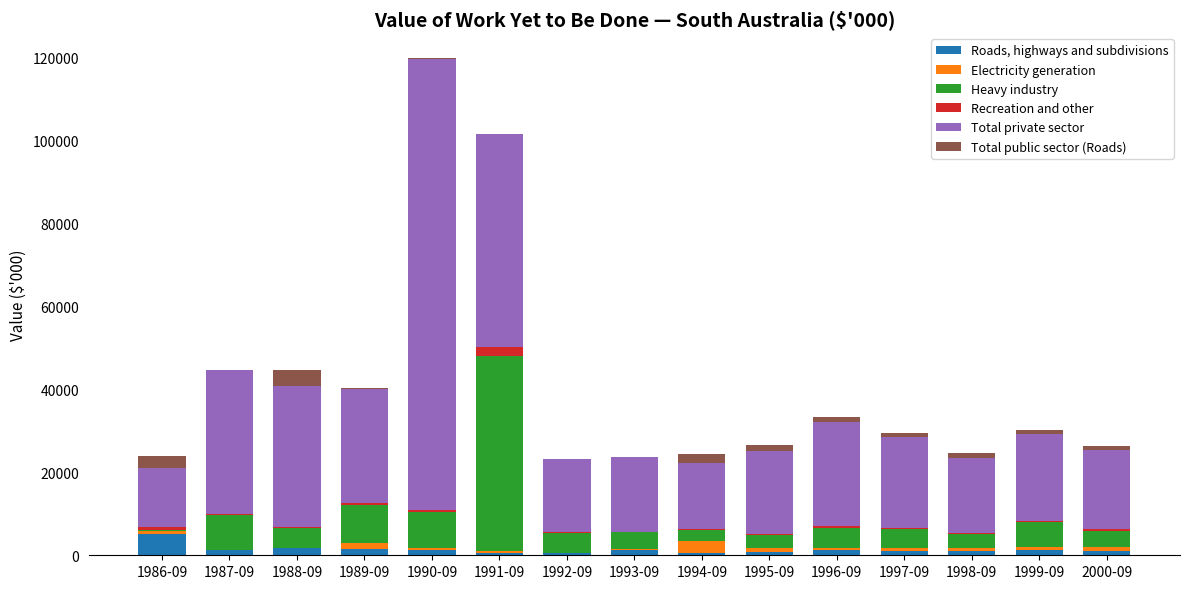

At which category is the sum across all series the highest?

1990-09